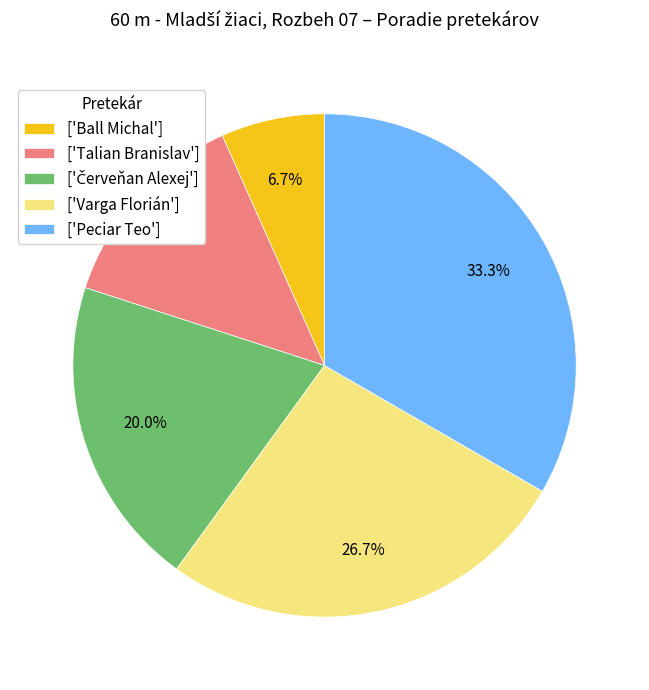

Is there a majority slice in this chart?

No